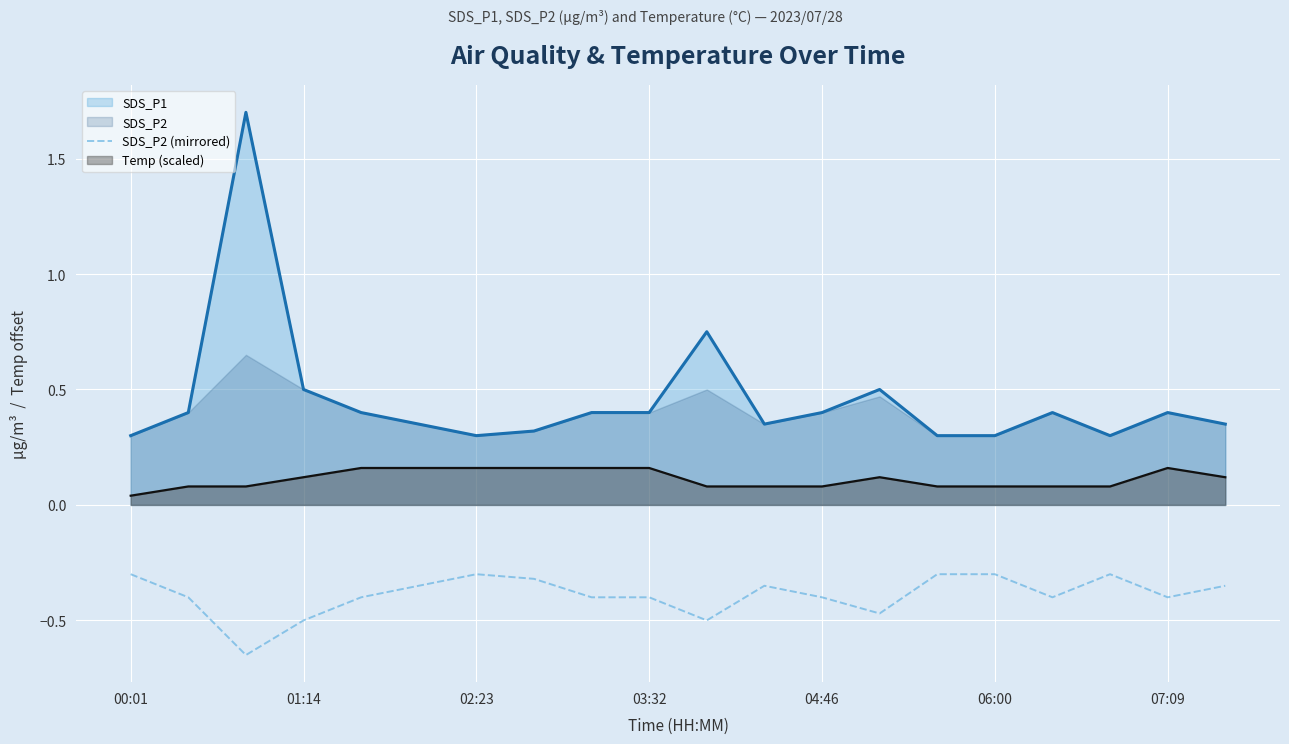

Read the value at 10.

-0.5